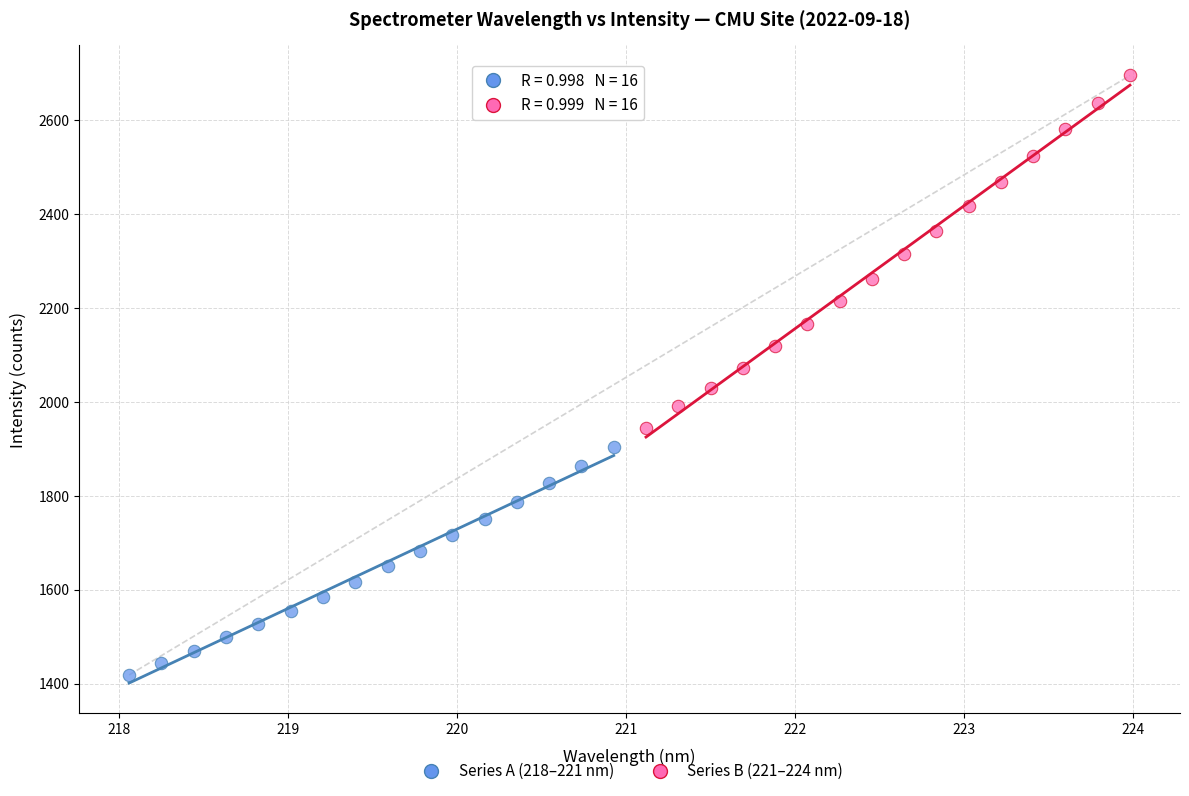

Which series contains the lowest Y value?

Series A (218–221 nm)